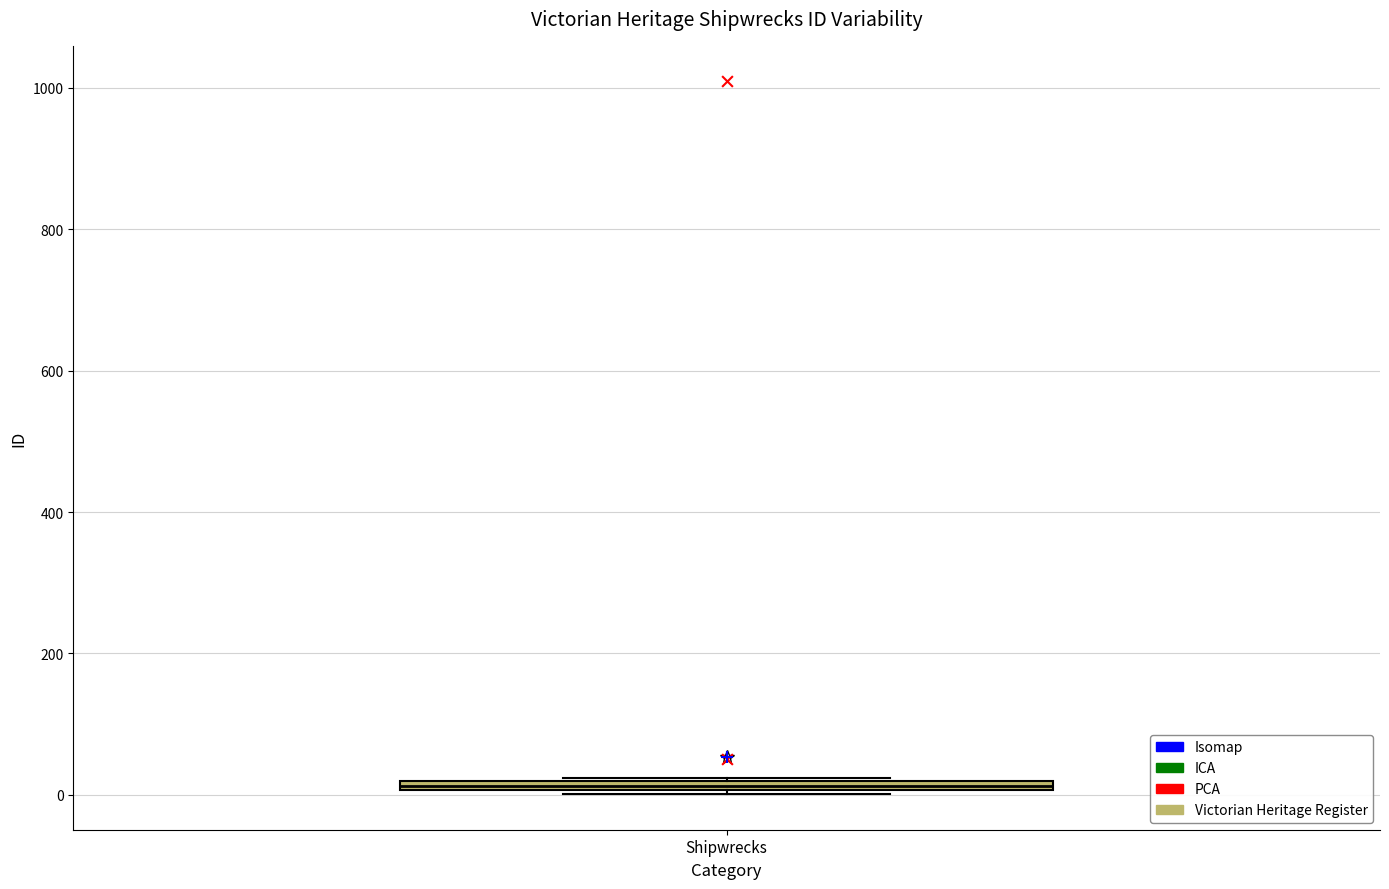

Where is the upper edge of the box for Shipwrecks on the y-axis? The values are not printed on the chart, so give them approximately, as read against the axis.

20